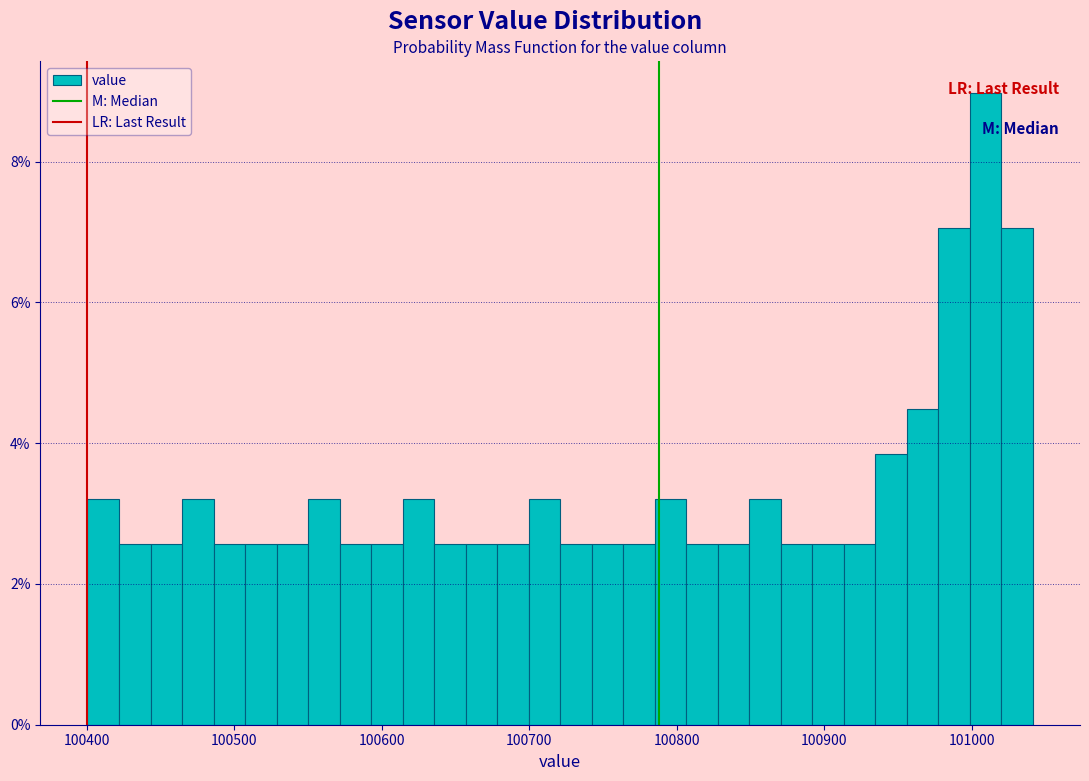

Read against the x-axis, roughly where is the centre of the tallest bar?

101010